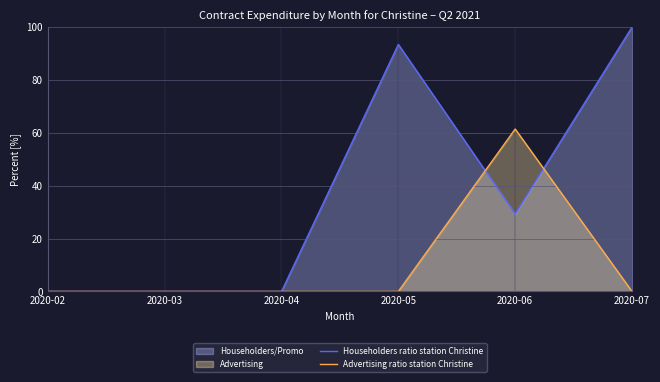

The Householders ratio station Christine series shows 30.5 at 2020-02. True or false?

False